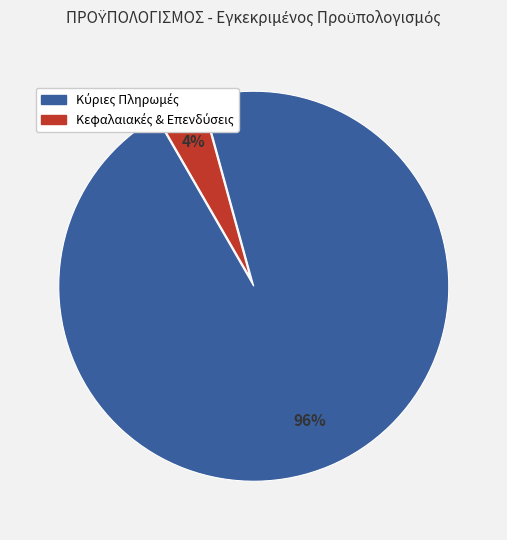

Is there a majority slice in this chart?

Yes